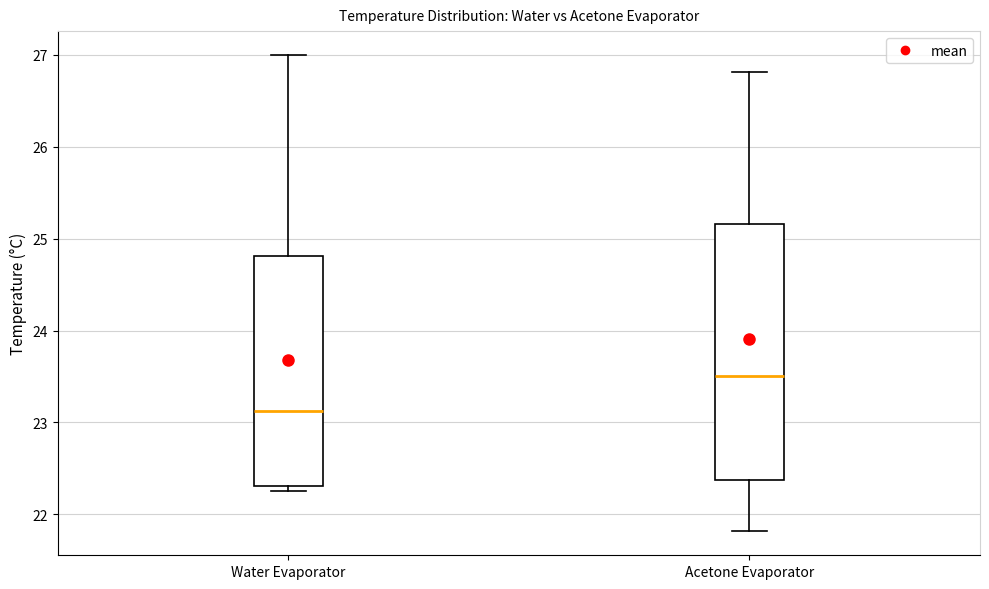

Reading left to right, read every box against the y-axis: the position of its median line, the range the box covers, and the ends of its whiskers. The values are not printed on the chart, so give them approximately, as read against the axis.

Water Evaporator: median 23.1, box 22.3 to 24.8, whiskers 22.3 (just below the box's lower edge) to 27.0
Acetone Evaporator: median 23.5, box 22.4 to 25.2, whiskers 21.8 to 26.8